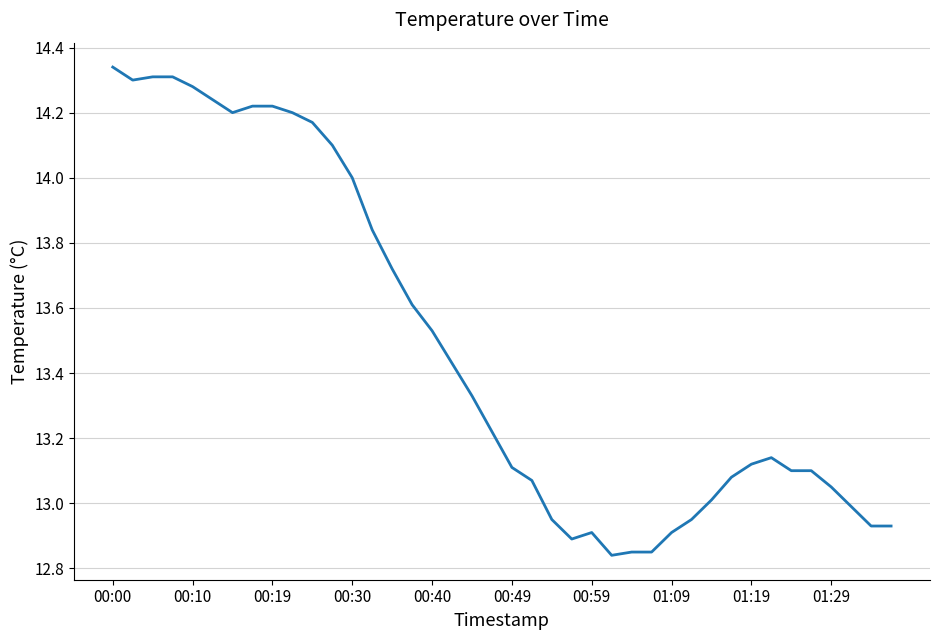

At which label does the data first exceed 13?

00:00